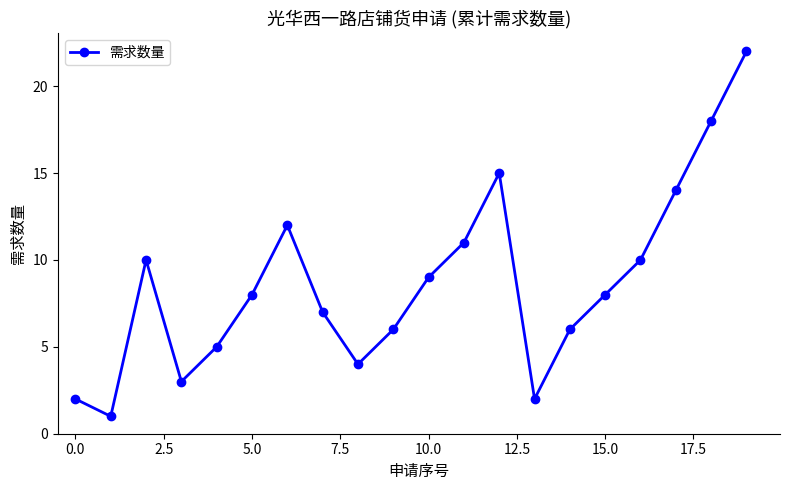

What is the average value?

9